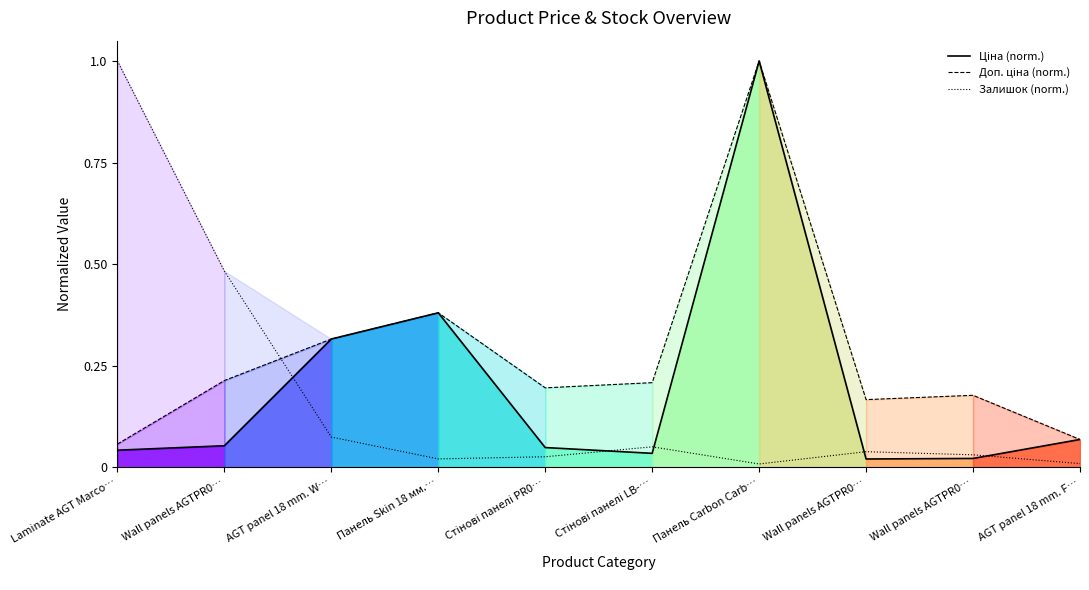

Which series has the widest spread of values?

Залишок (norm.)